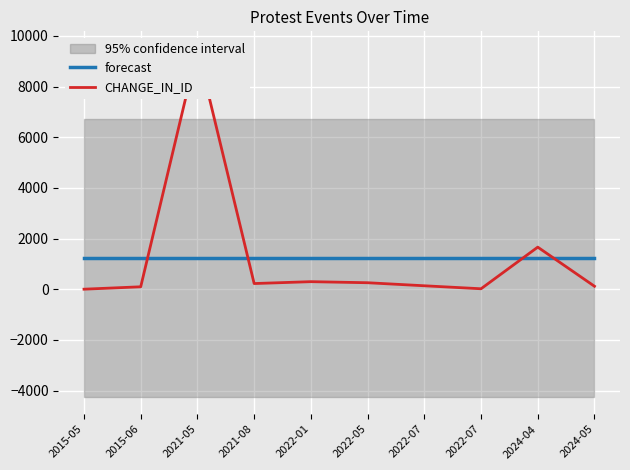

How many intersections are there between CHANGE_IN_ID and forecast?

4